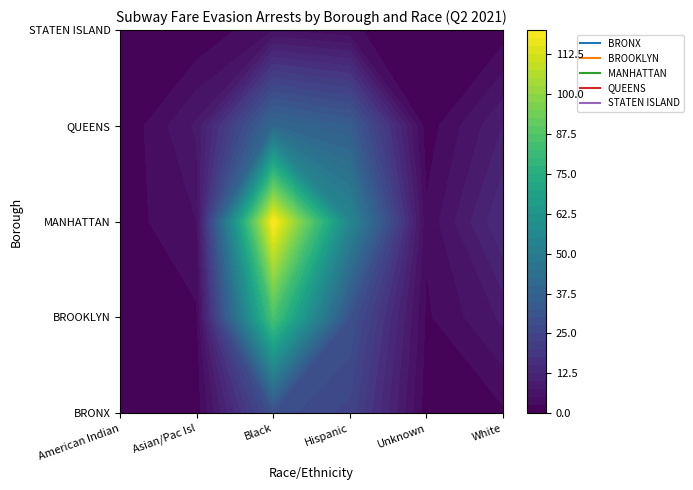

How many distinct data groups are displayed?

5